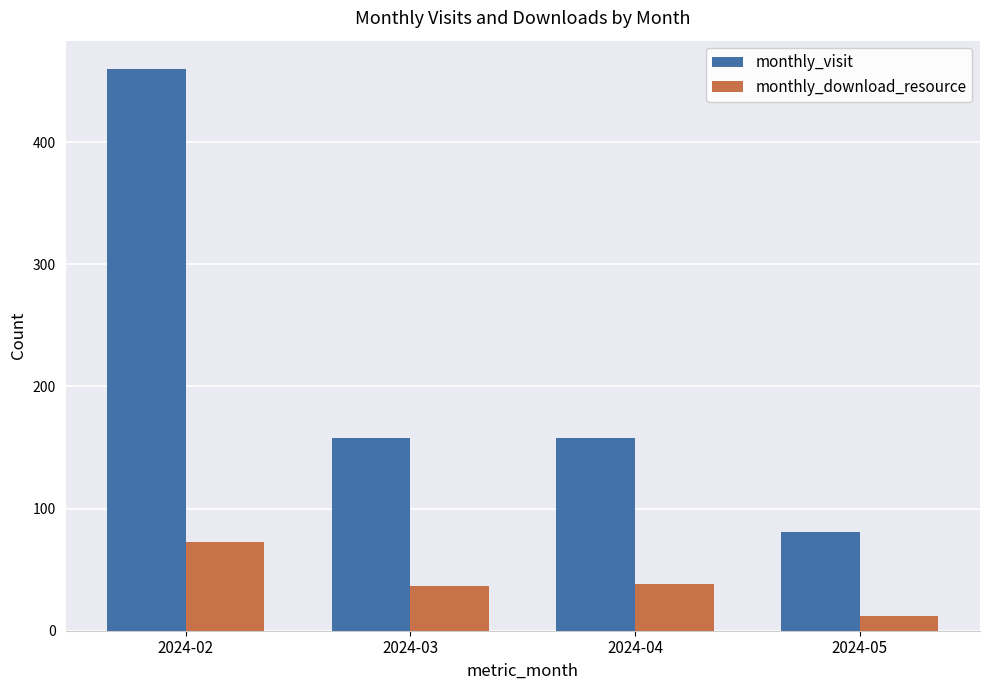

What is the difference between the second highest and second lowest values in the monthly_download_resource series?

1